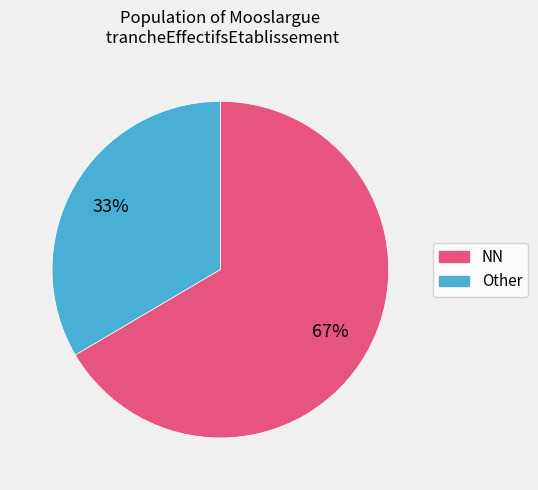

Is there a majority slice in this chart?

Yes